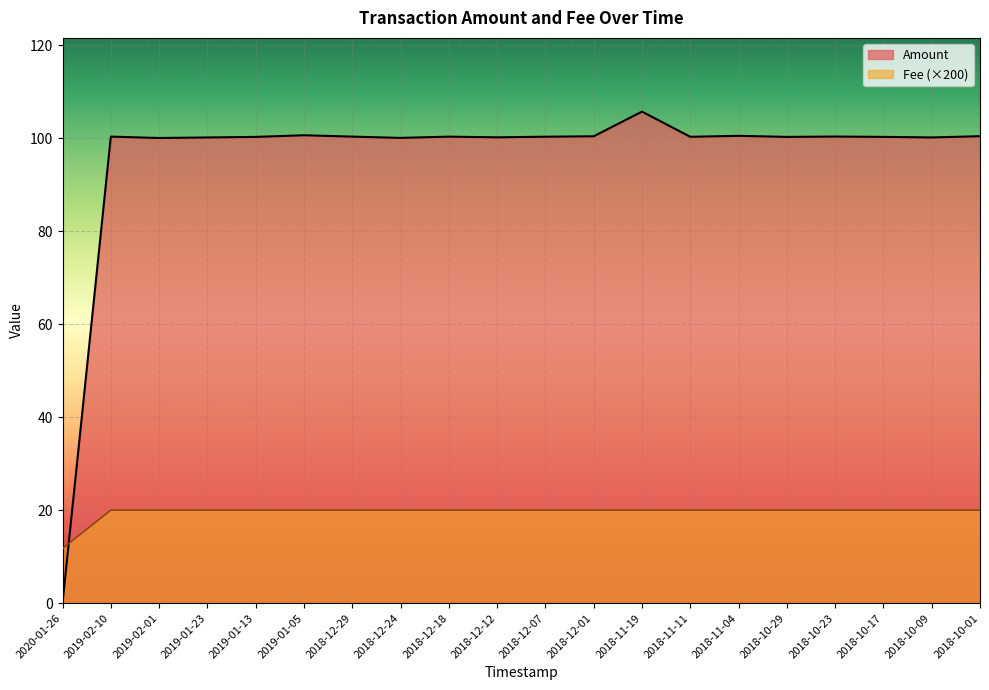

At 2018-12-29, list the series in order from smallest to largest.

Fee (×200), Amount